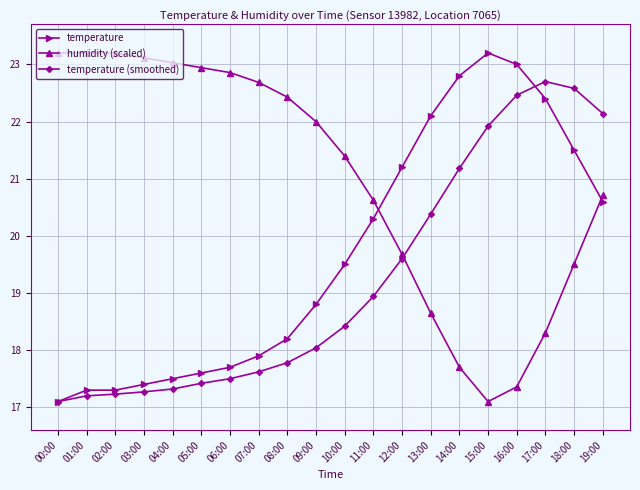

What are all the series names shown in the legend?

temperature, humidity (scaled), temperature (smoothed)